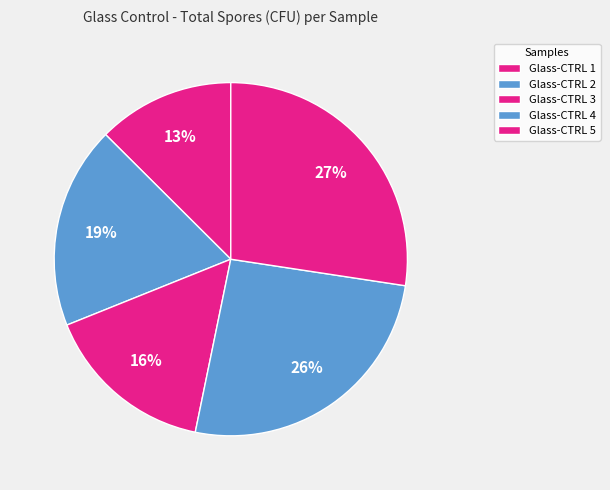

How many segments does this pie chart have?

5